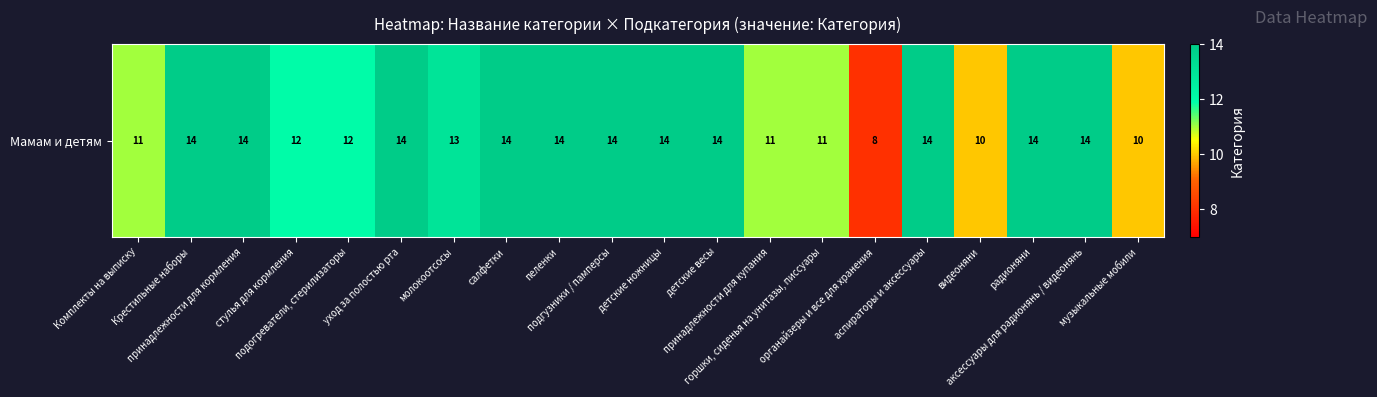

Reading left to right, extract all data points from this chart.

11	14	14	12	12	14	13	14	14	14	14	14	11	11	8	14	10	14	14	10